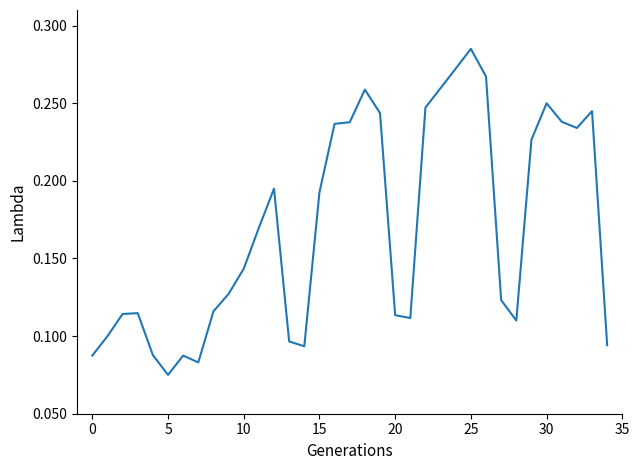

True or false: there are more than 2 points higher than both neighbors.

True